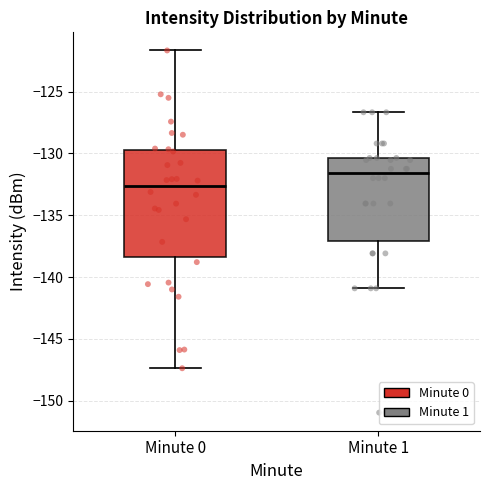

Reading left to right, read every box against the y-axis: the position of its median line, the range the box covers, and the ends of its whiskers. The values are not printed on the chart, so give them approximately, as read against the axis.

Minute 0: median -132.5, box -138.5 to -129.5, whiskers -147.5 to -121.5
Minute 1: median -131.5, box -137.0 to -130.5, whiskers -141.0 to -126.5